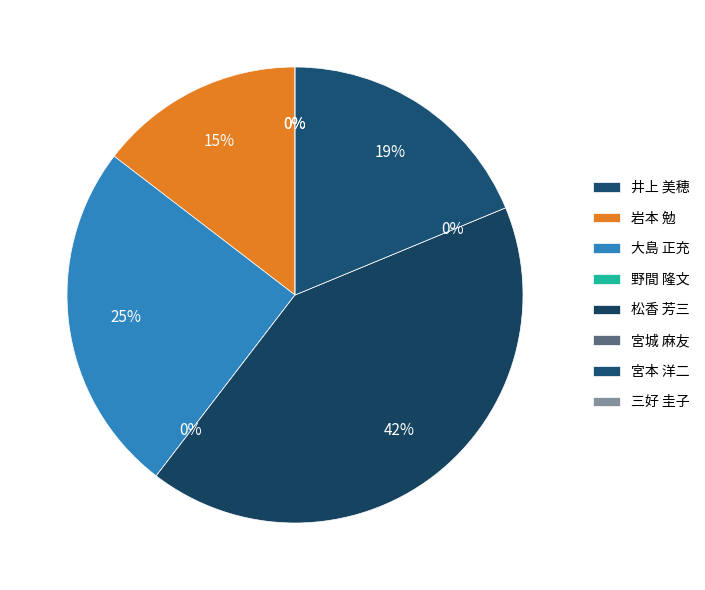

Count the number of slices in the pie.

8